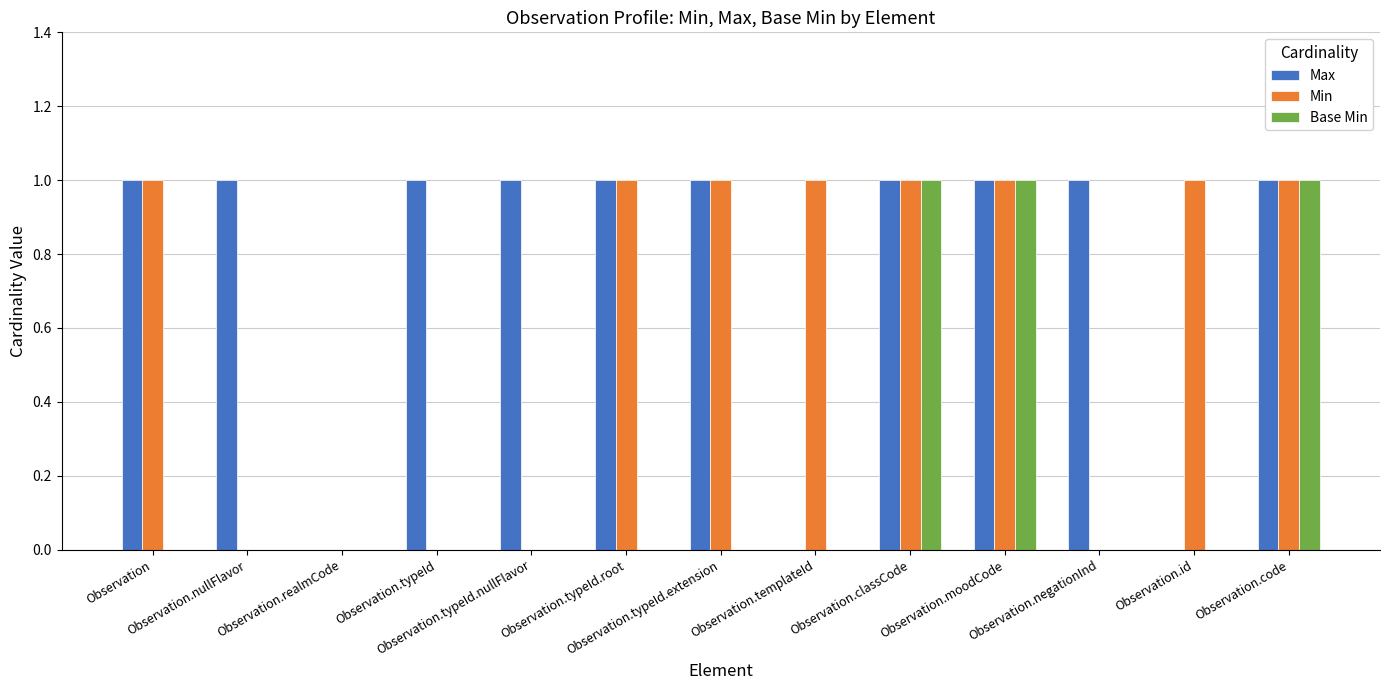

Which series has the largest total across all categories?

Max